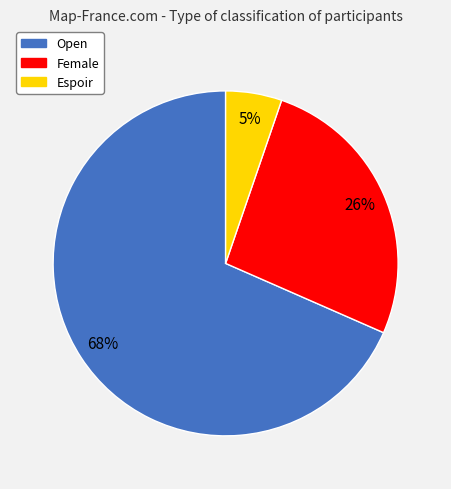

What is the largest slice in the pie chart?

Open